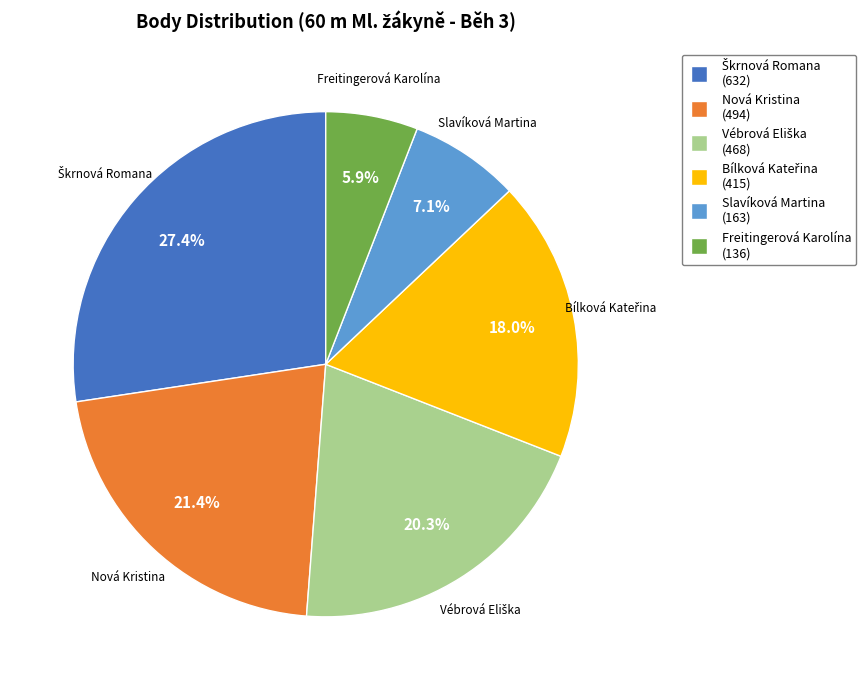

True or false: Nová Kristina accounts for 21% of the total.

True